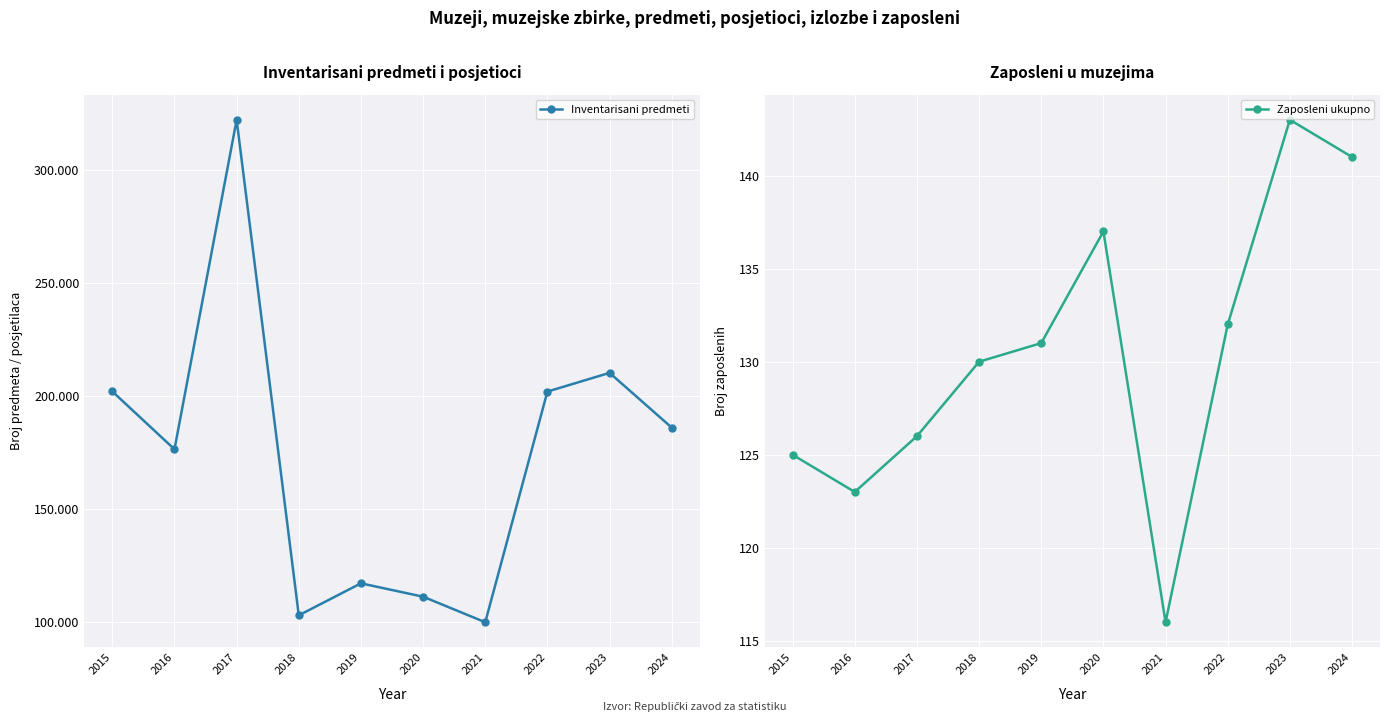

Is this an area chart (filled region under the line)?

No